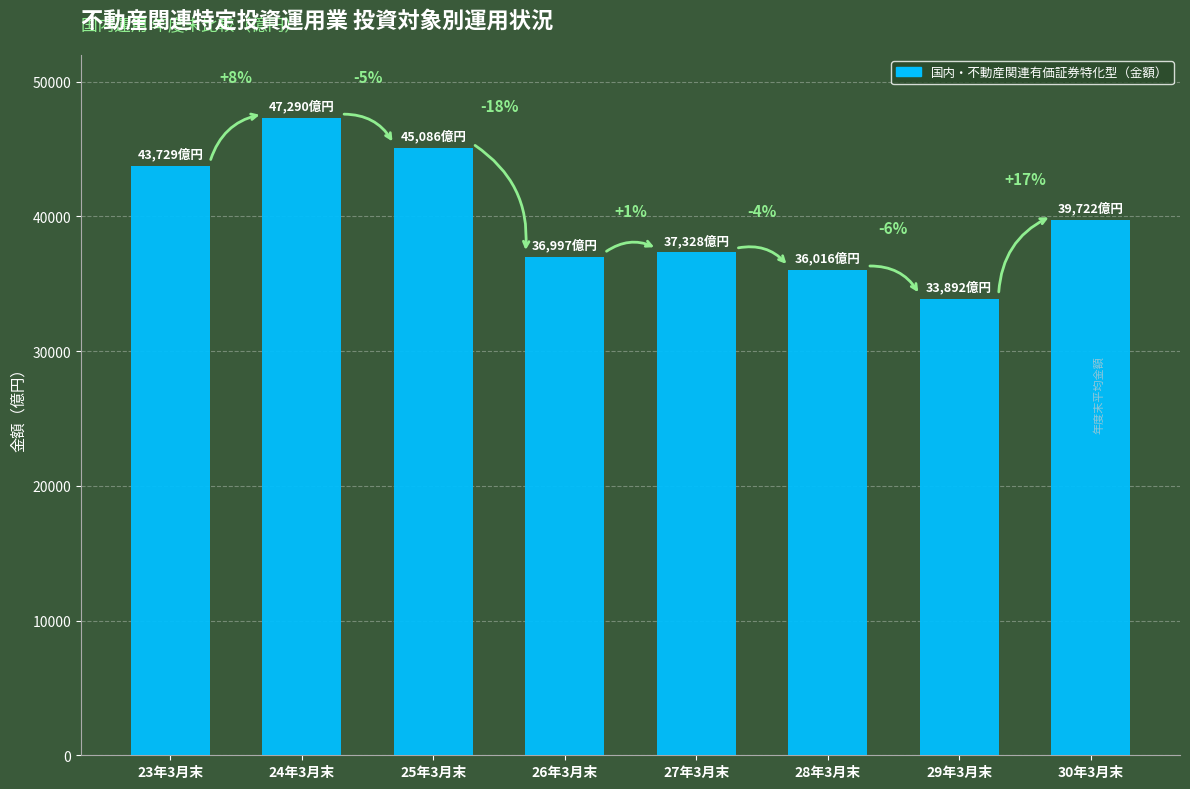

How many bars are there in total?

8